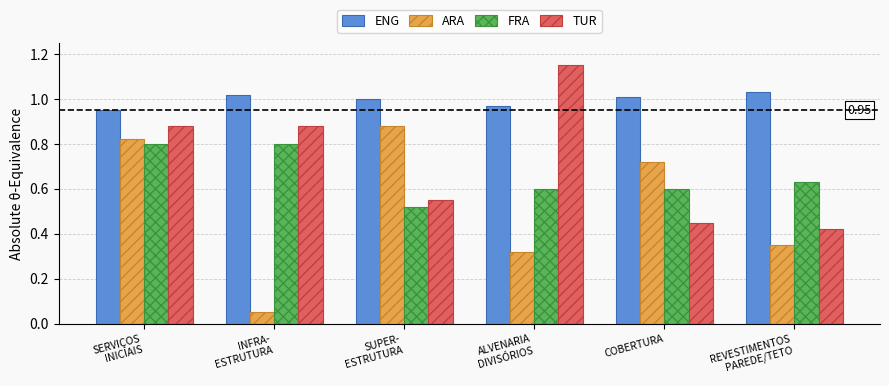

What are all the series names shown in the legend?

ENG, ARA, FRA, TUR